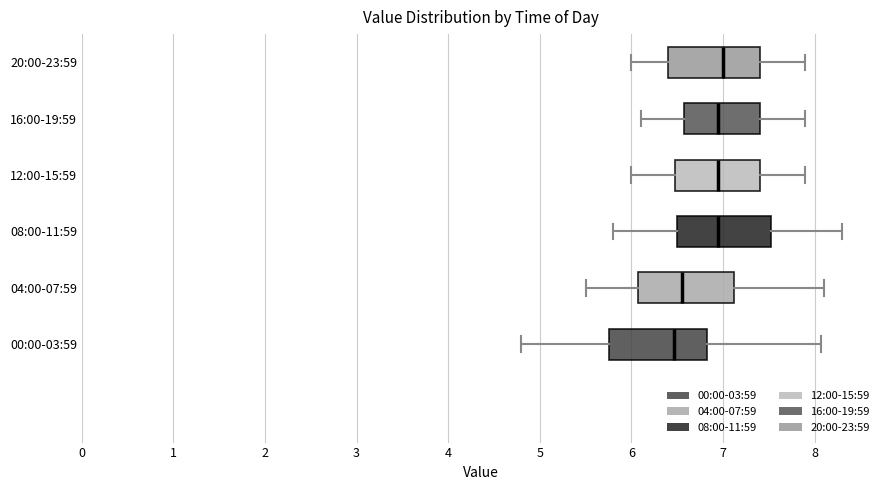

Where does the right whisker of the box for 08:00-11:59 end on the x-axis? The values are not printed on the chart, so give them approximately, as read against the axis.

8.3